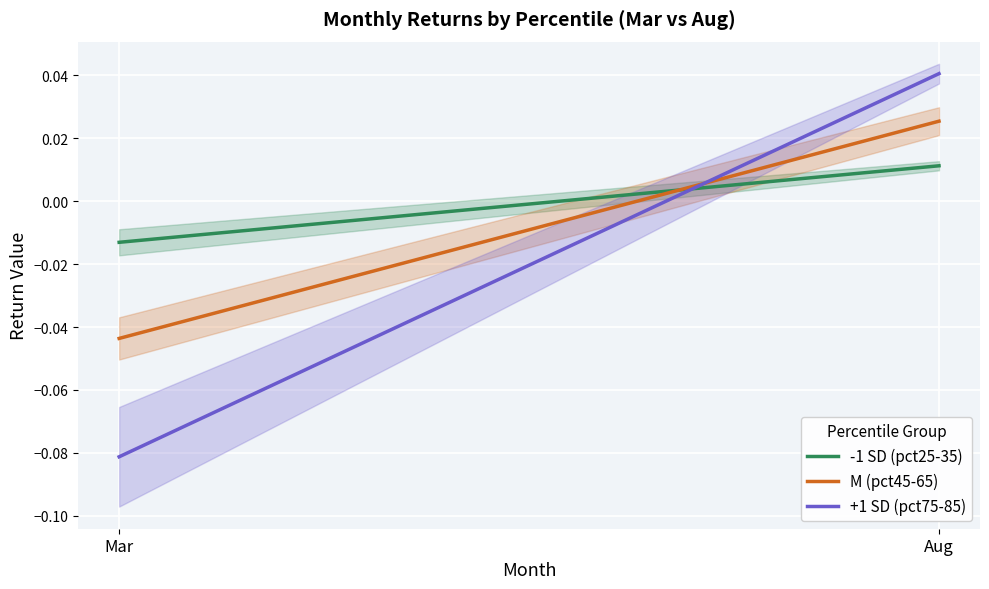

At which label does +1 SD (pct75-85) first exceed 0?

Aug